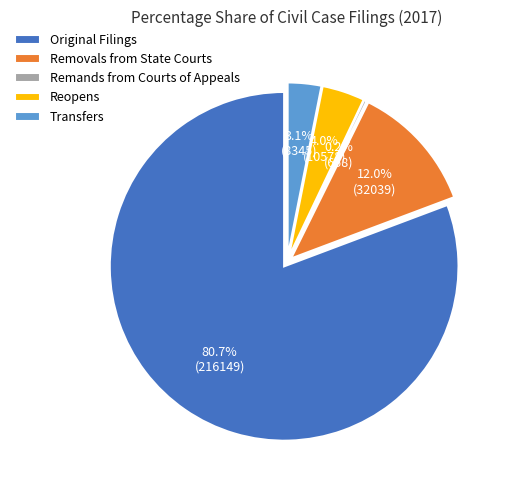

What percentage is NOT represented by Original Filings?

19.3%